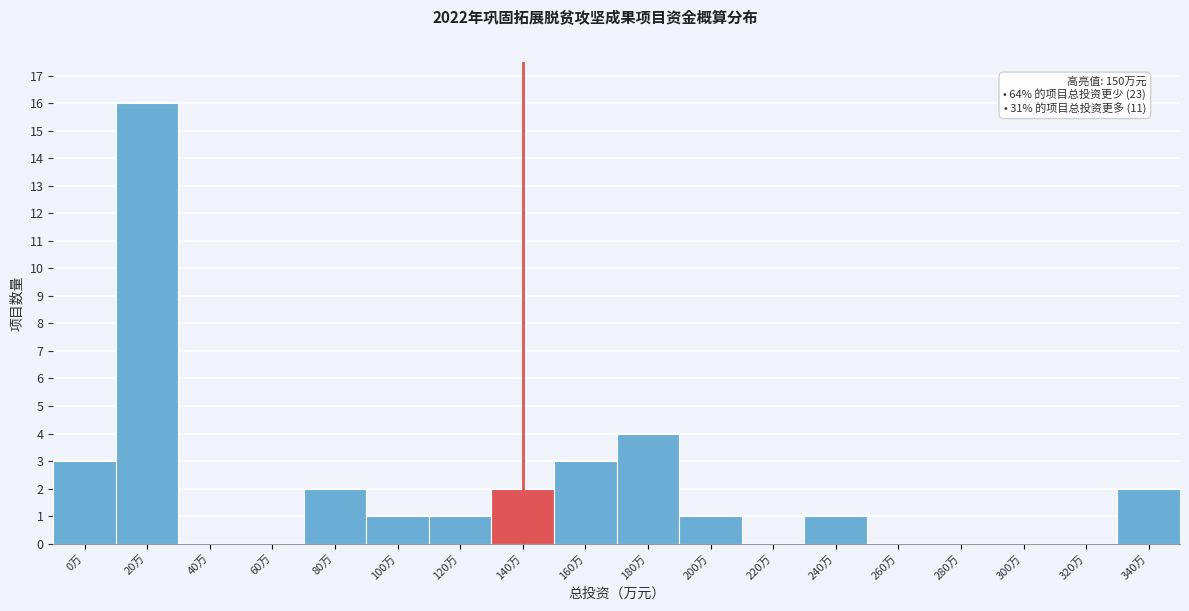

Reading left to right, transcribe all the data shown in this chart.

0万=3	20万=16	40万=0	60万=0	80万=2	100万=1	120万=1	140万=2	160万=3	180万=4	200万=1	220万=0	240万=1	260万=0	280万=0	300万=0	320万=0	340万=2